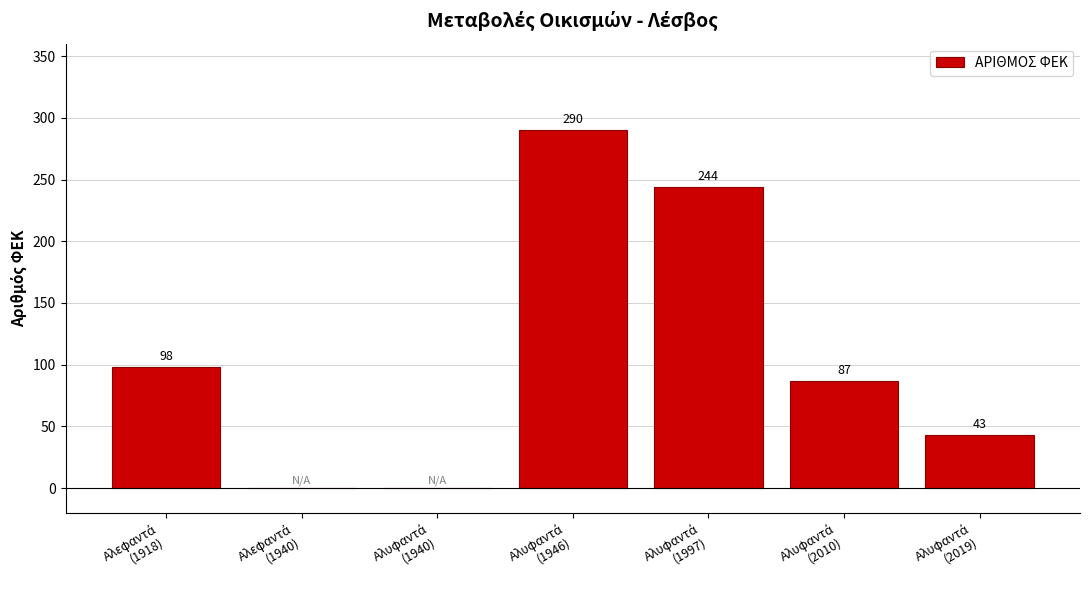

What is the sum of all values?

762